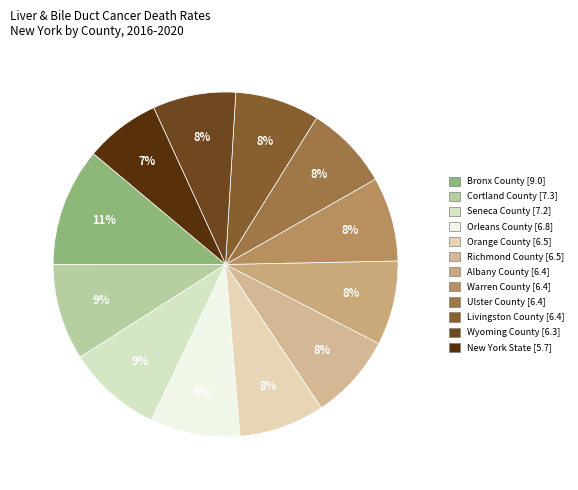

What is the change in value from Orleans County [6.8] to New York State [5.7]?

-1.1